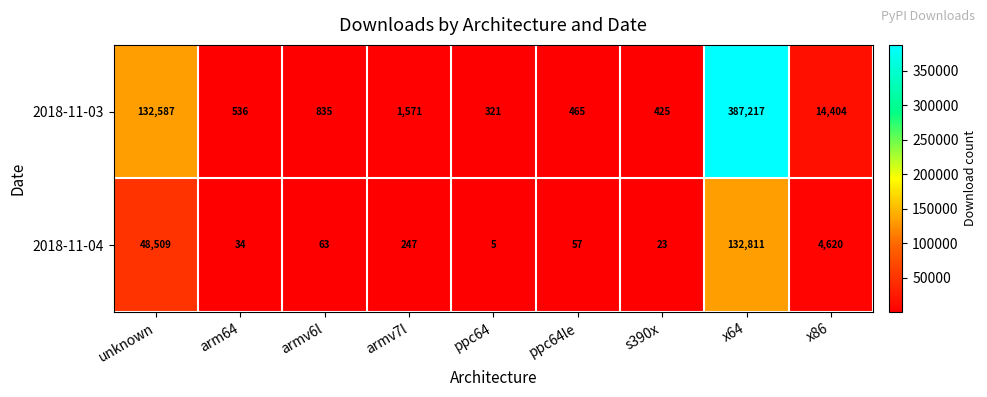

Reading left to right, list all the values displayed in this chart.

2018-11-03: unknown=132587	arm64=536	armv6l=835	armv7l=1571	ppc64=321	ppc64le=465	s390x=425	x64=387217	x86=14404
2018-11-04: unknown=48509	arm64=34	armv6l=63	armv7l=247	ppc64=5	ppc64le=57	s390x=23	x64=132811	x86=4620